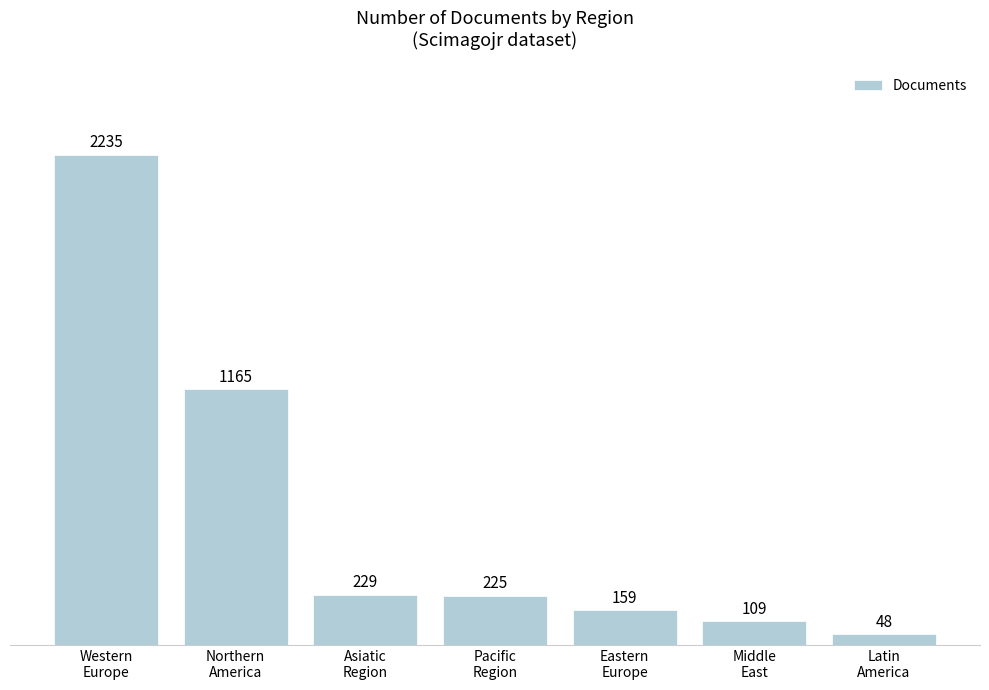

What is the value of the 1st bar from the left?

2235